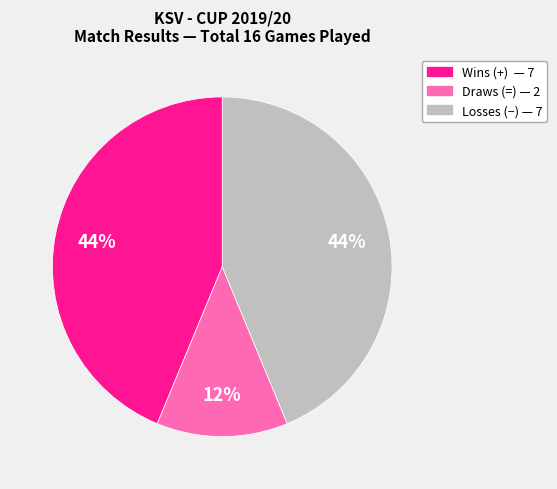

Count the number of slices in the pie.

3